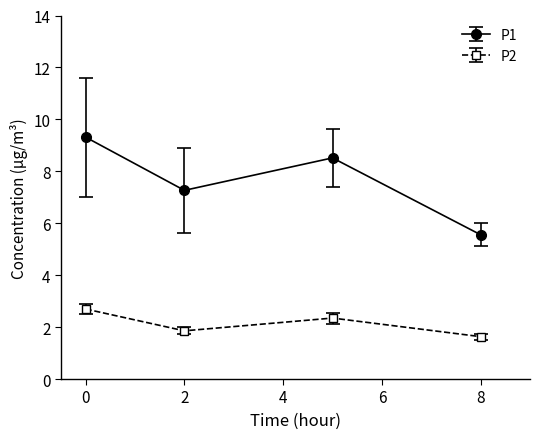

In P1, how many points are lower than both neighbors (excluding endpoints)?

1